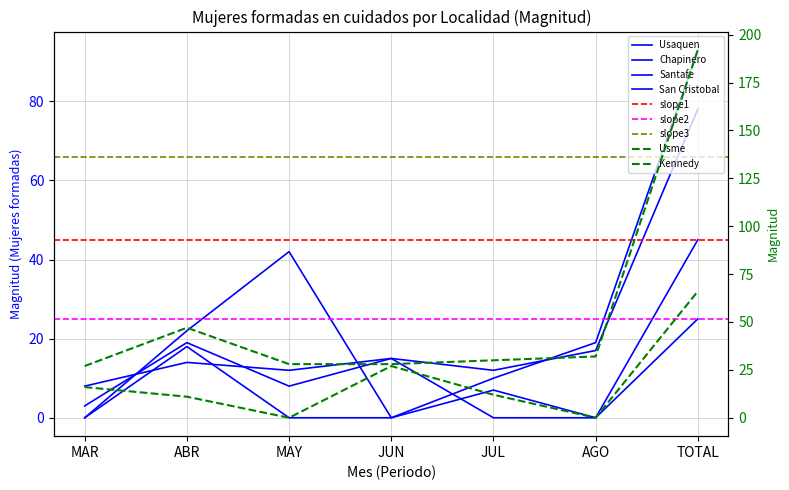

What is the total value across all series at JUL?

71